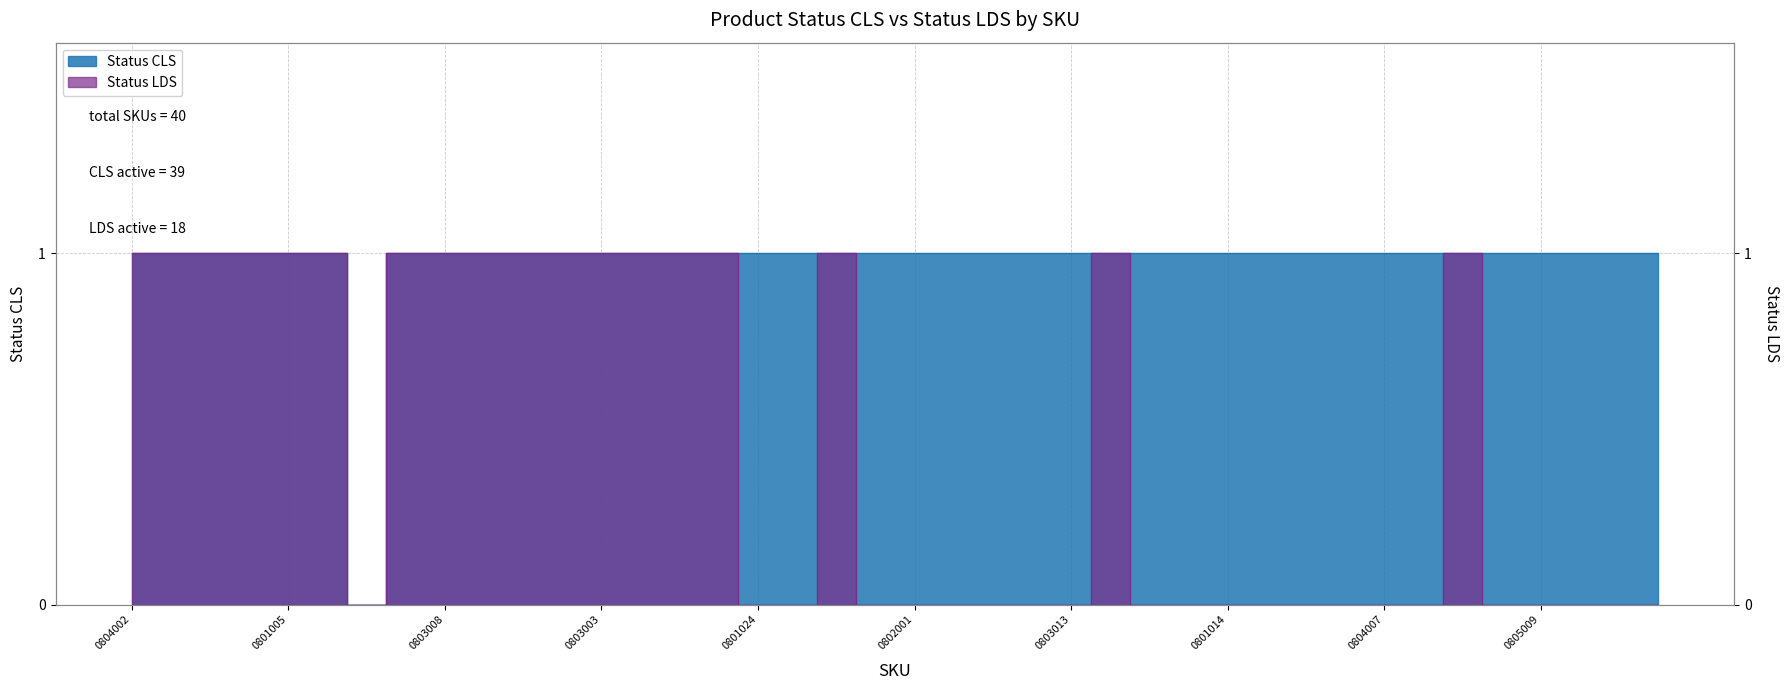

In Status LDS, how many points are lower than both neighbors (excluding endpoints)?

1